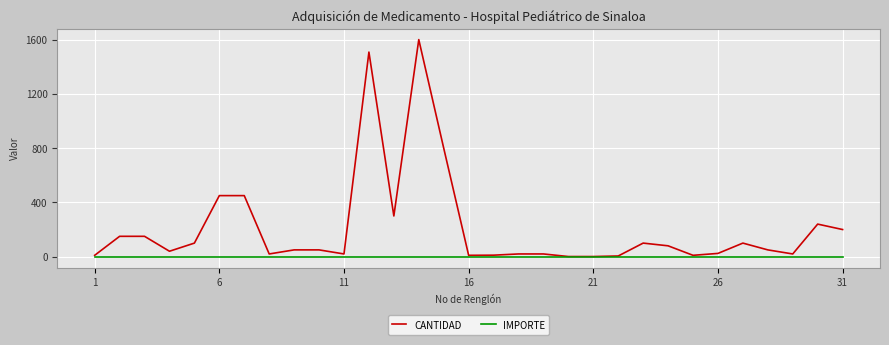

Which series has the largest total across all categories?

CANTIDAD